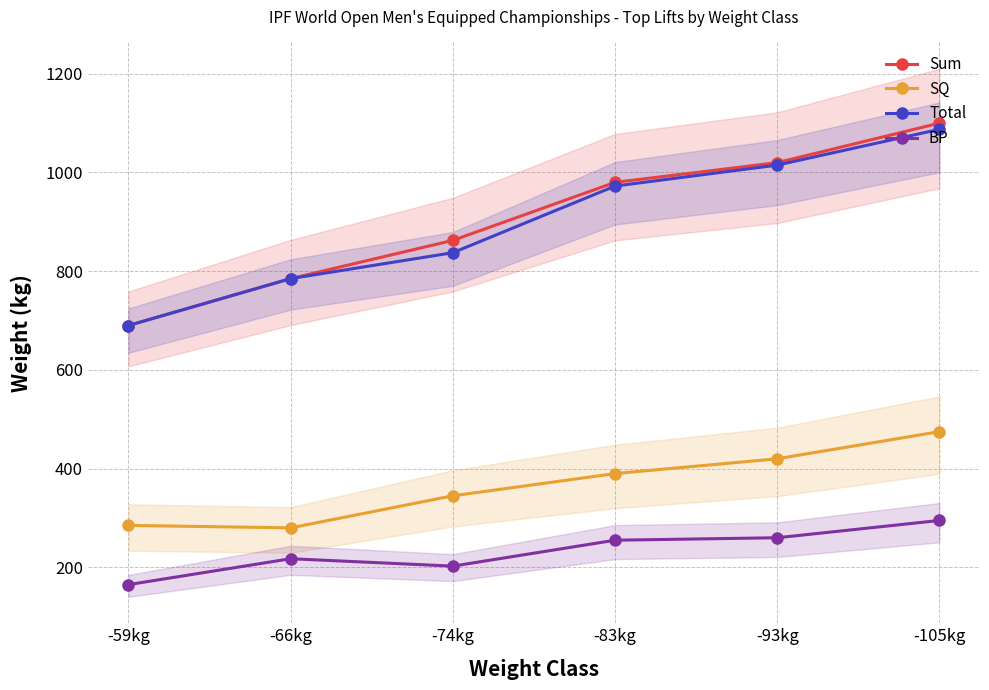

Between -66kg and -83kg, which series saw the biggest shift?

Sum